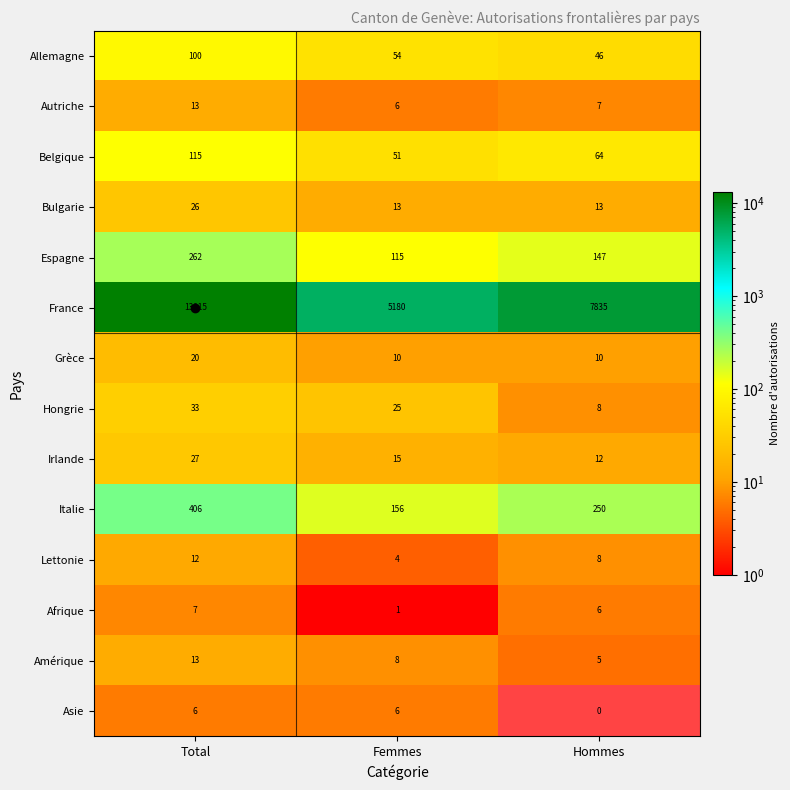

What is the greatest value displayed?

13015